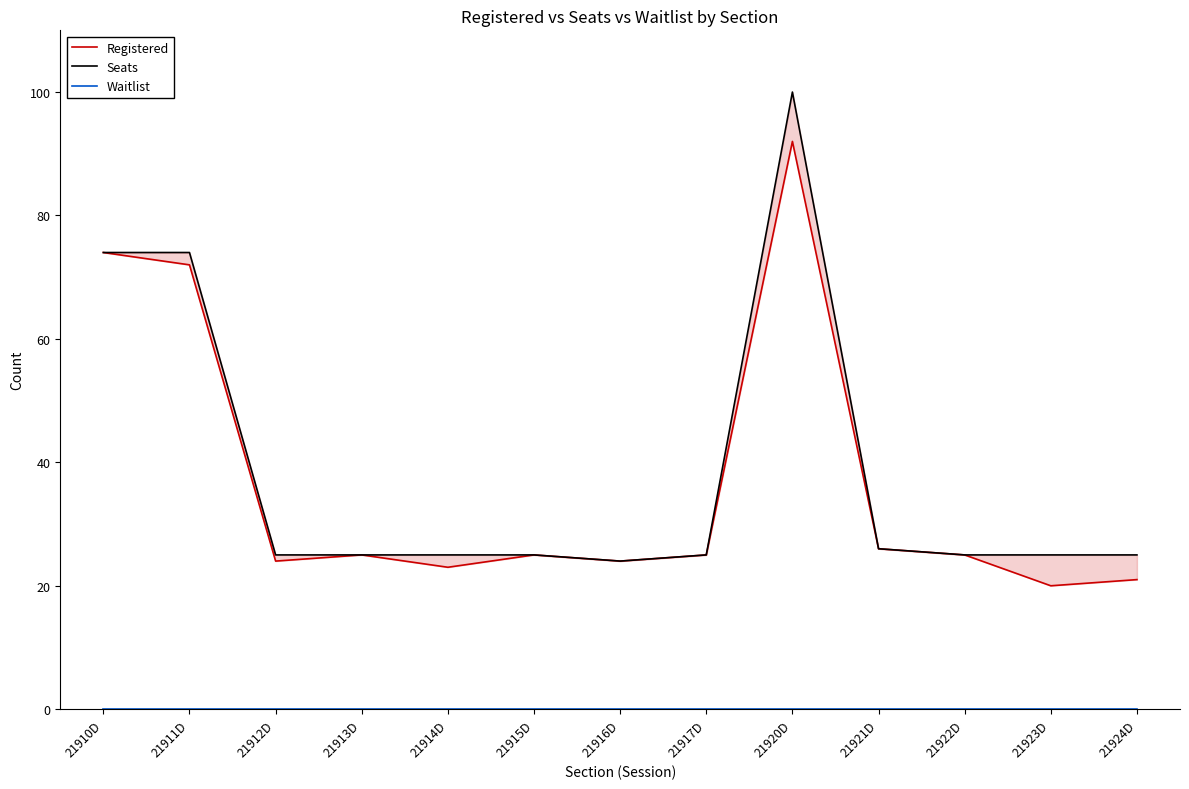

The value of Waitlist at 21916D is 0. True or false?

True